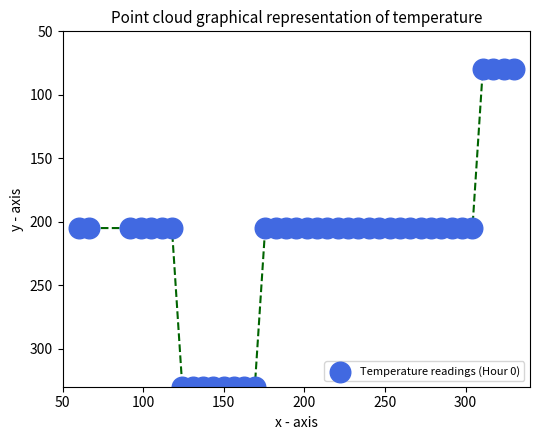

What is the range of Y values (max minus min)?

250.0